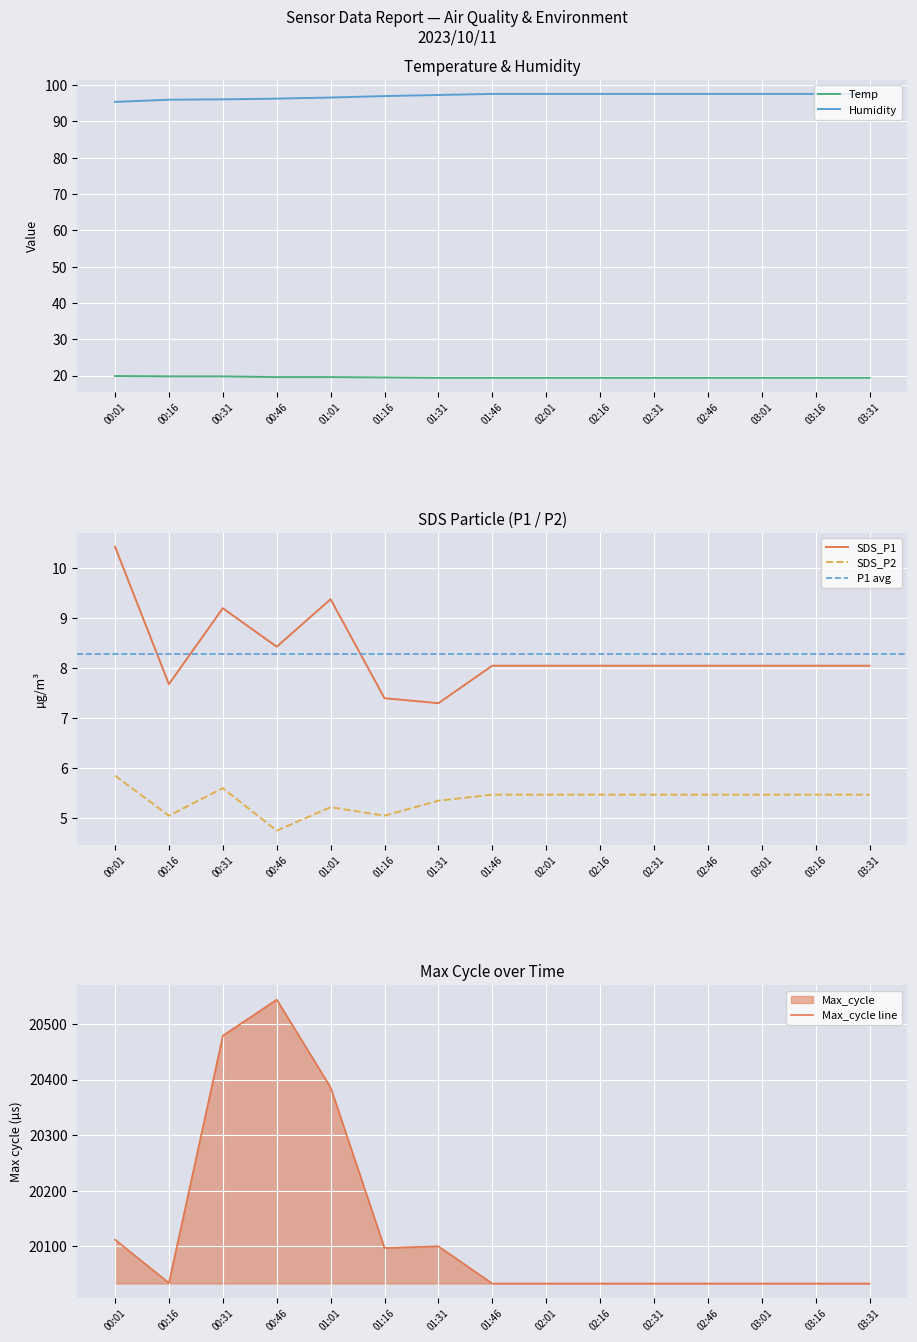

The SDS_P2 series shows 8.2 at 02:01. True or false?

False